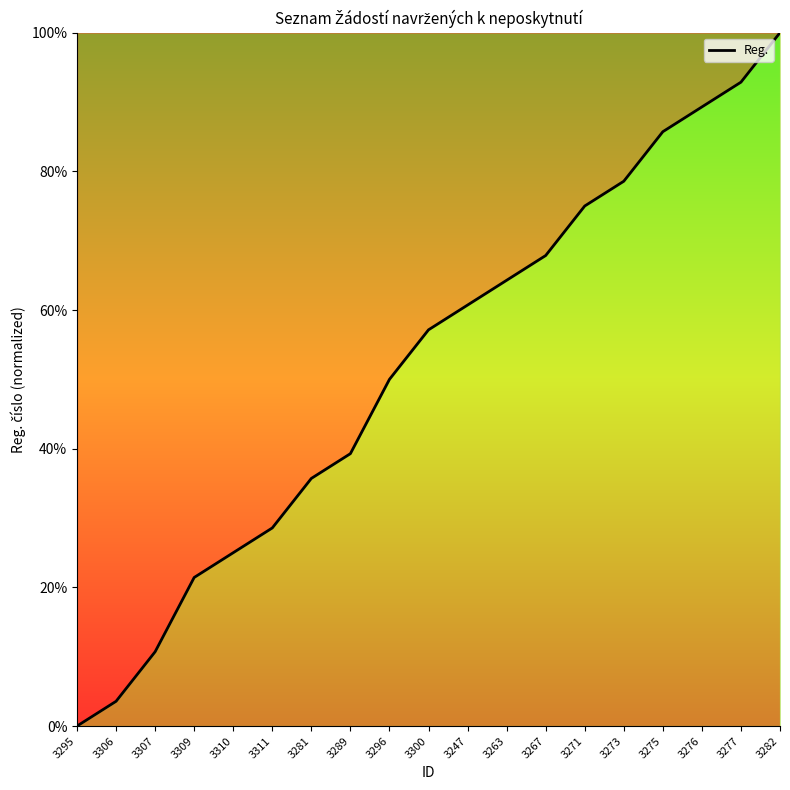

Is it true that the value at 3310 is 38.5?

False